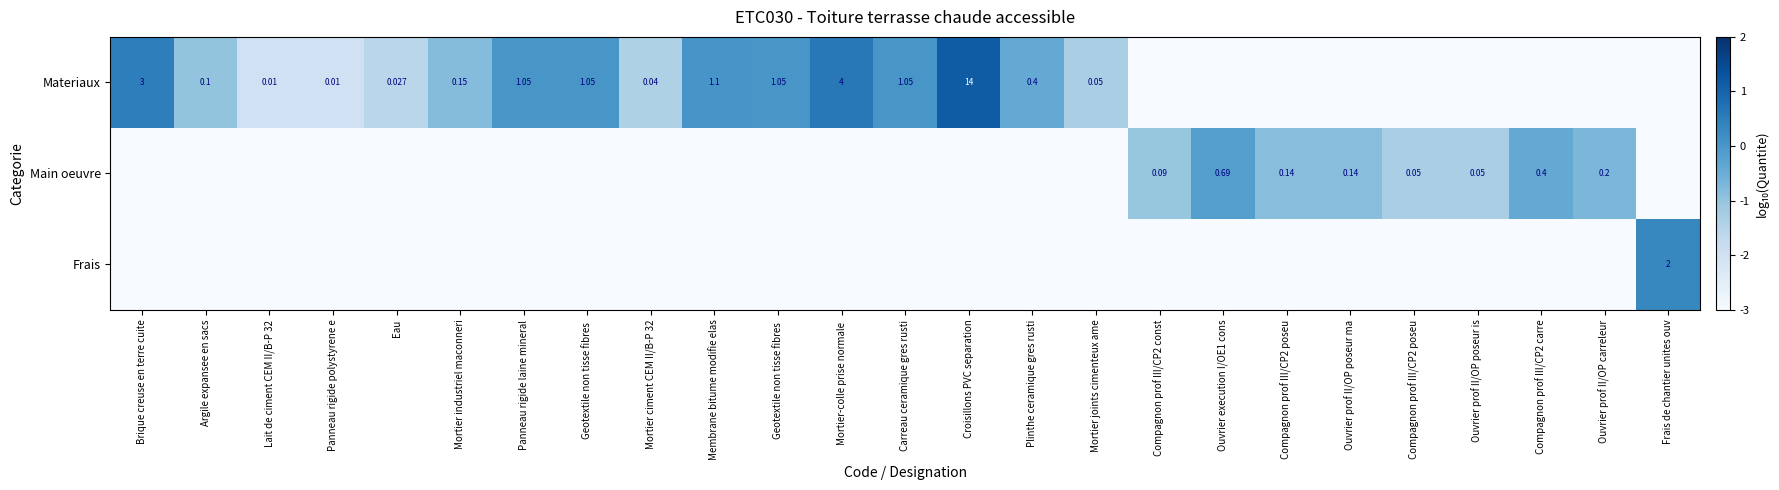

Where is Materiaux nearest to the value -2?

Lait de ciment CEM II/B-P 32